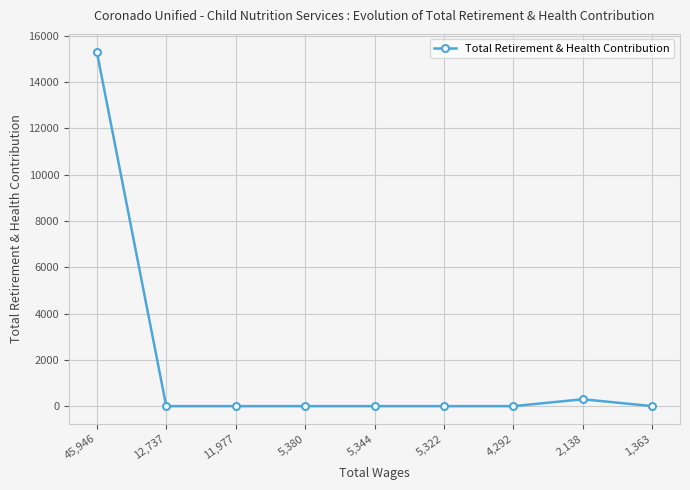

How many series are shown in this chart?

1